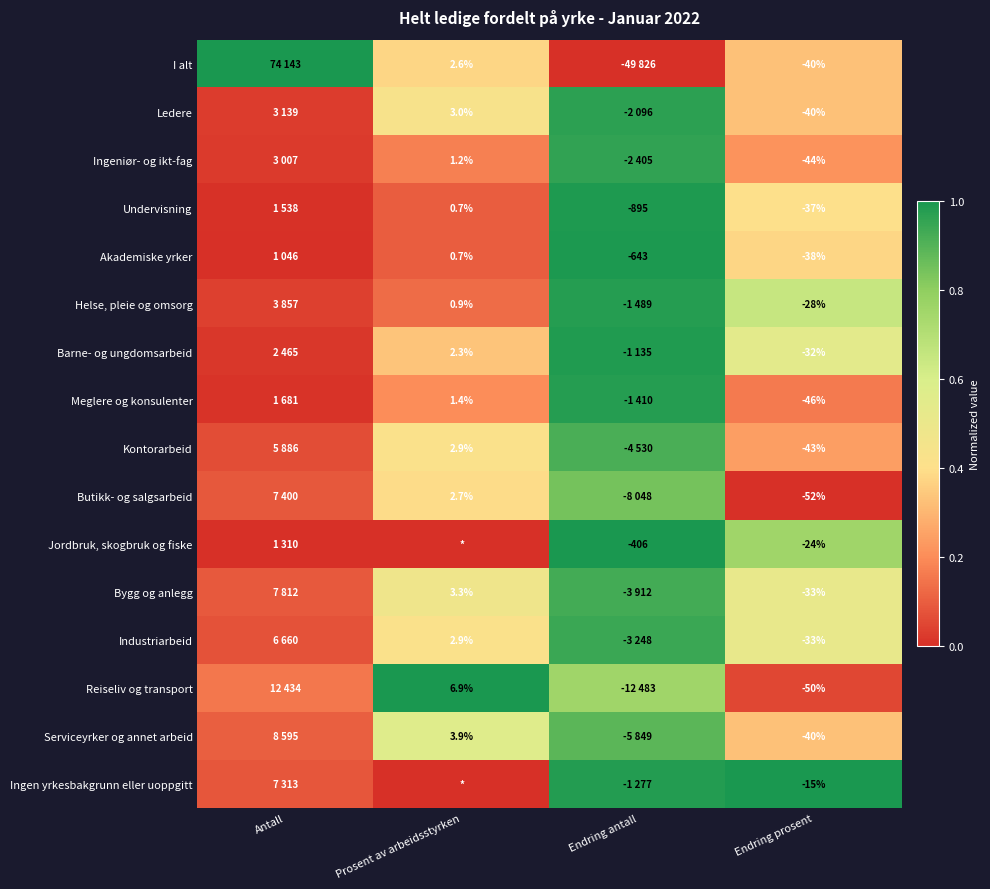

Is it true that Barne- og ungdomsarbeid equals 0.9 at Endring prosent?

False